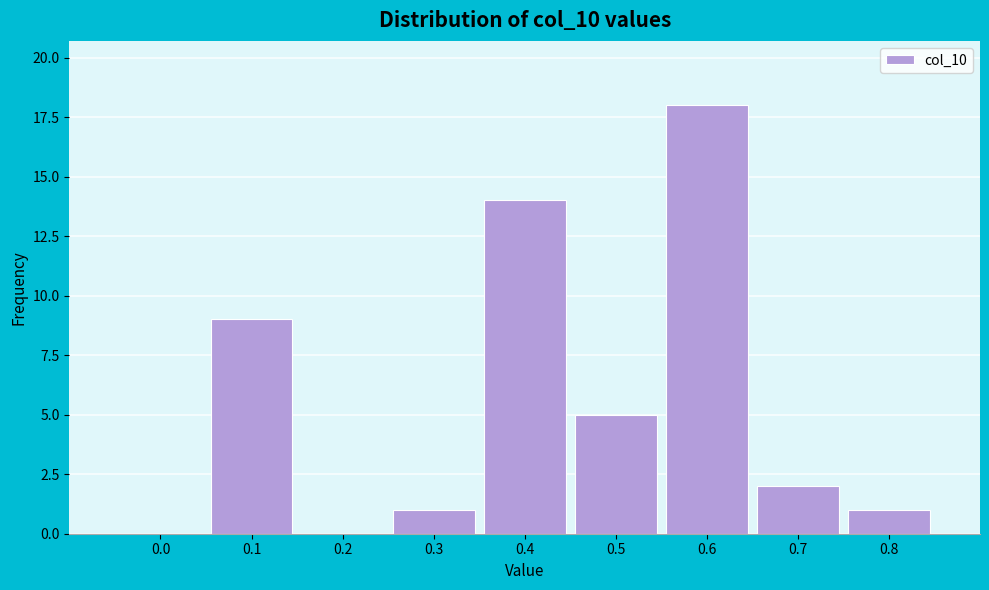

Reading right to left, list all the values displayed in this chart.

0.8=1	0.7=2	0.6=18	0.5=5	0.4=14	0.3=1	0.2=0	0.1=9	0.0=0